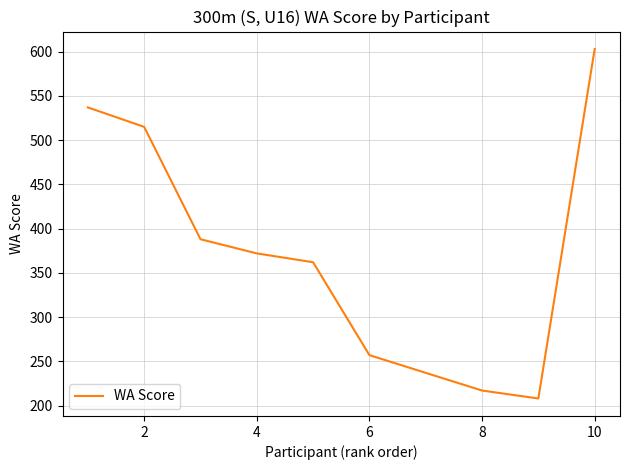

Reading right to left, what are all the values shown in this chart?

603	208	217	237	257	362	372	388	515	537